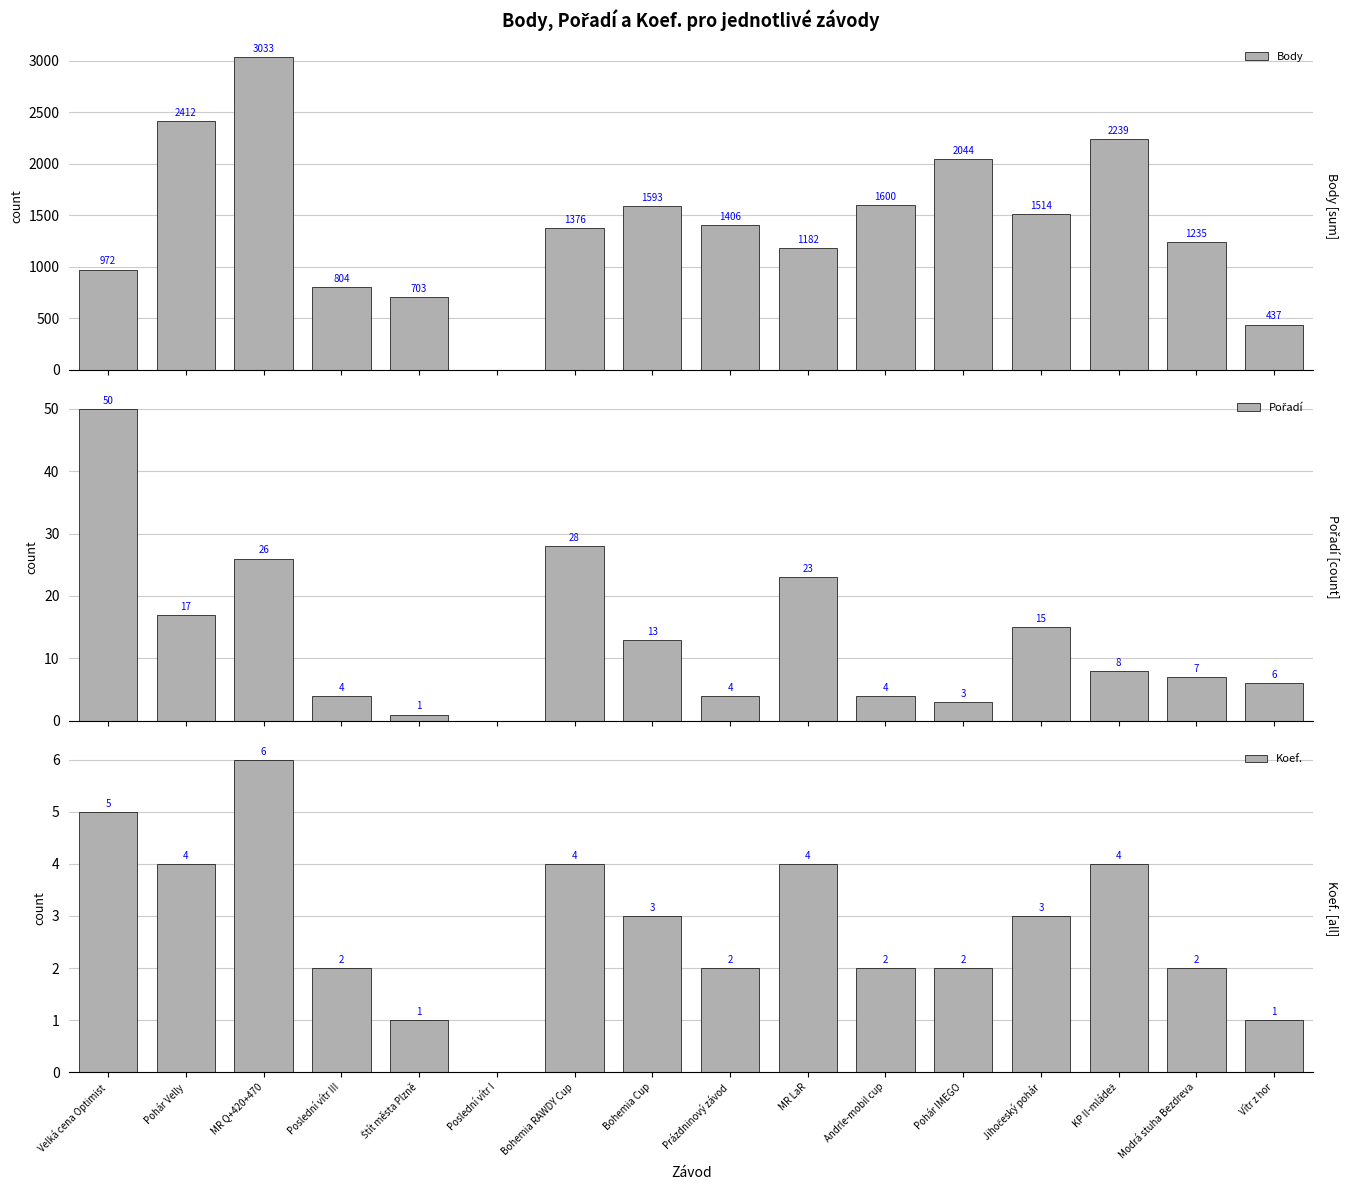

At which category is the sum across all series the highest?

MR Q+420+470